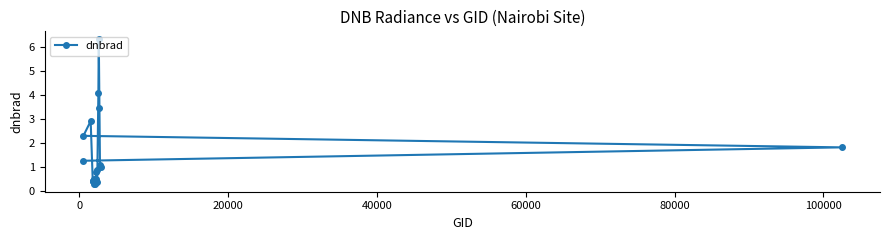

What is the value of the 9th point from the left?

0.3